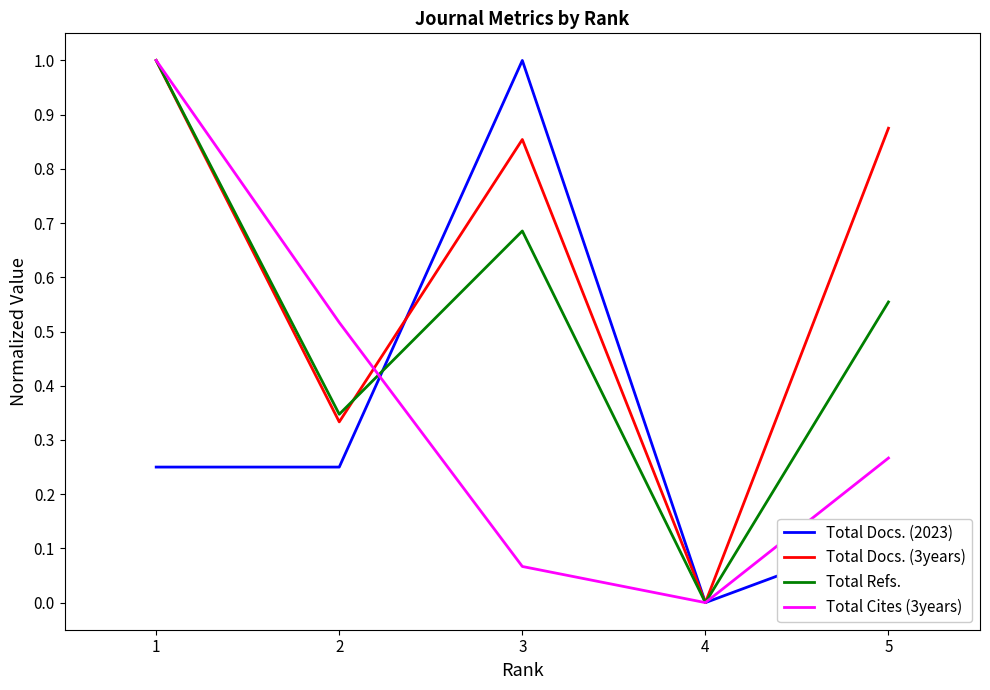

Which category has the lowest value across all series?

4